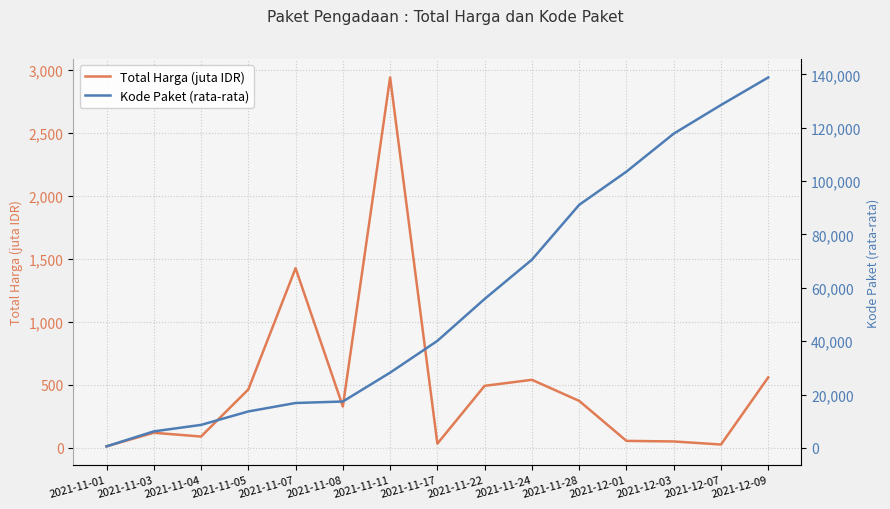

Reading right to left, transcribe all the data shown in this chart.

Total Harga (juta IDR): 2021-12-09=560.0	2021-12-07=27.4	2021-12-03=51.6	2021-12-01=56.2	2021-11-28=373.4	2021-11-24=540.6	2021-11-22=493.0	2021-11-17=34.3	2021-11-11=2939.0	2021-11-08=329.1	2021-11-07=1425.9	2021-11-05=464.0	2021-11-04=90.7	2021-11-03=120.6	2021-11-01=12.8
Kode Paket (rata-rata): 2021-12-09=138846.5	2021-12-07=128516.0	2021-12-03=117783.0	2021-12-01=103541.0	2021-11-28=91101.0	2021-11-24=70542.0	2021-11-22=55826.0	2021-11-17=40112.0	2021-11-11=28195.7	2021-11-08=17376.4	2021-11-07=16823.0	2021-11-05=13652.0	2021-11-04=8611.2	2021-11-03=6182.0	2021-11-01=569.5